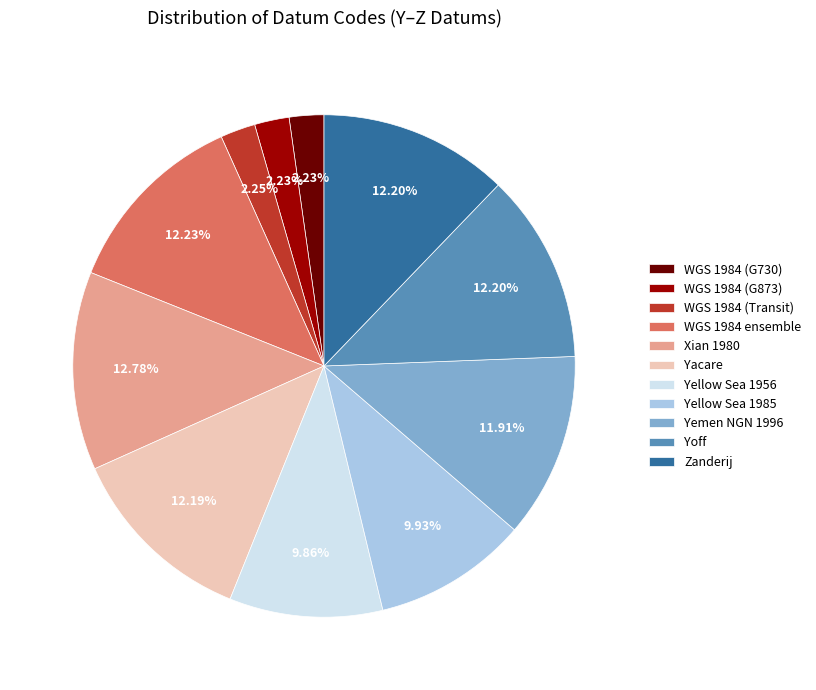

Does any single category account for the majority?

No